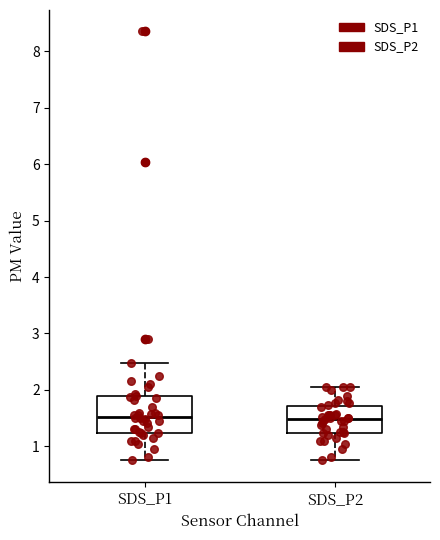

Reading left to right, read every box against the y-axis: the position of its median line, the range the box covers, and the ends of its whiskers. The values are not printed on the chart, so give them approximately, as read against the axis.

SDS_P1: median 1.5, box 1.2 to 1.9, whiskers 0.8 to 2.5
SDS_P2: median 1.5, box 1.2 to 1.7, whiskers 0.8 to 2.1